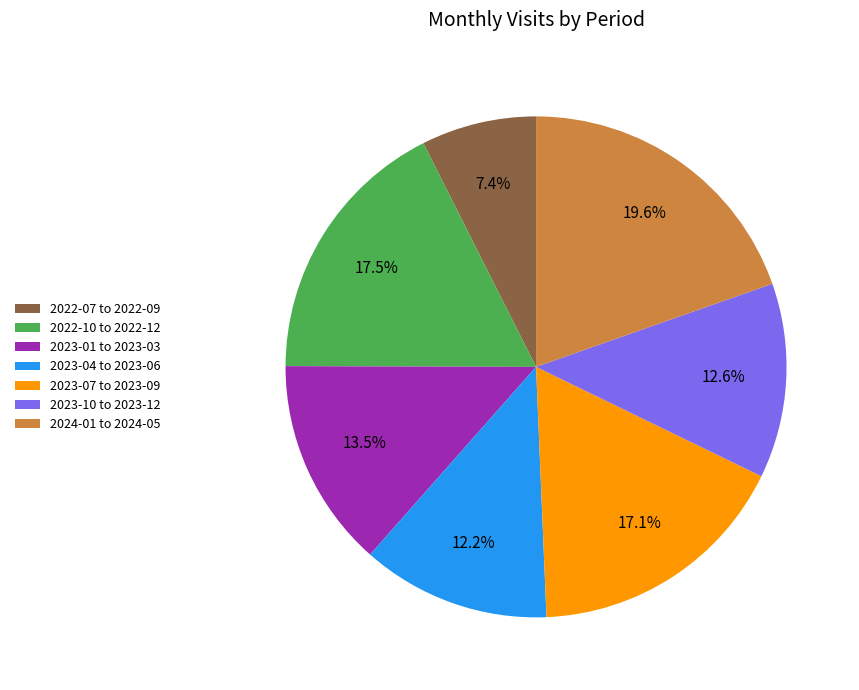

Does any single category account for the majority?

No